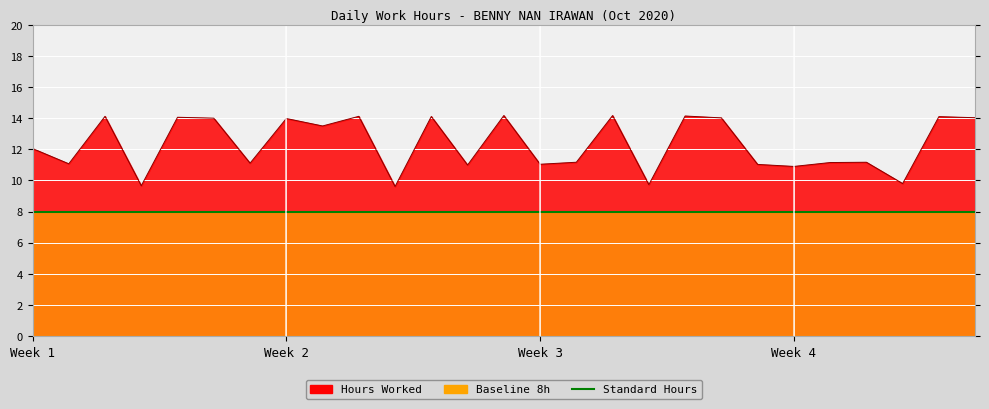

How many lines are shown in the chart?

1